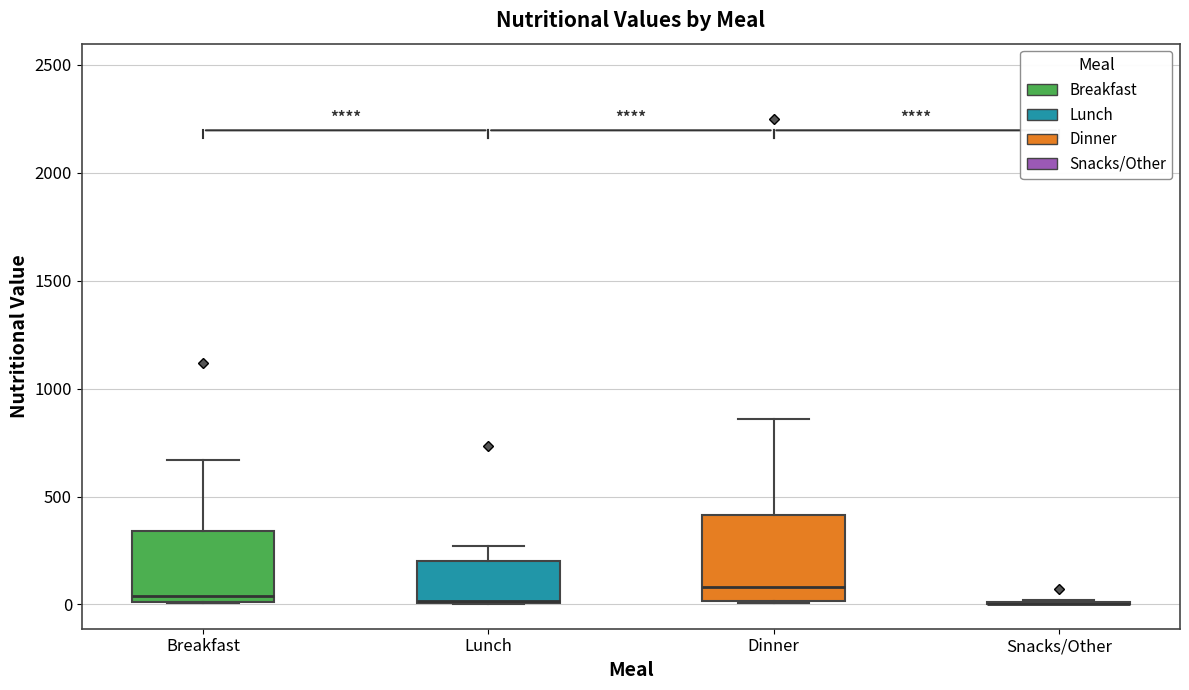

Reading left to right, transcribe this box plot: for each box, give where its median line is, the range the box spans, and where its two whiskers end, as read against the y-axis. The values are not printed on the chart, so give them approximately, as read against the axis.

Breakfast: median 50, box 0 to 350, whiskers 0 to 650
Lunch: median 0 (drawn on the box's lower edge), box 0 to 200, whiskers 0 to 250
Dinner: median 100, box 0 to 400, whiskers 0 to 850
Snacks/Other: box collapsed to a line at 0, whiskers 0 to 0